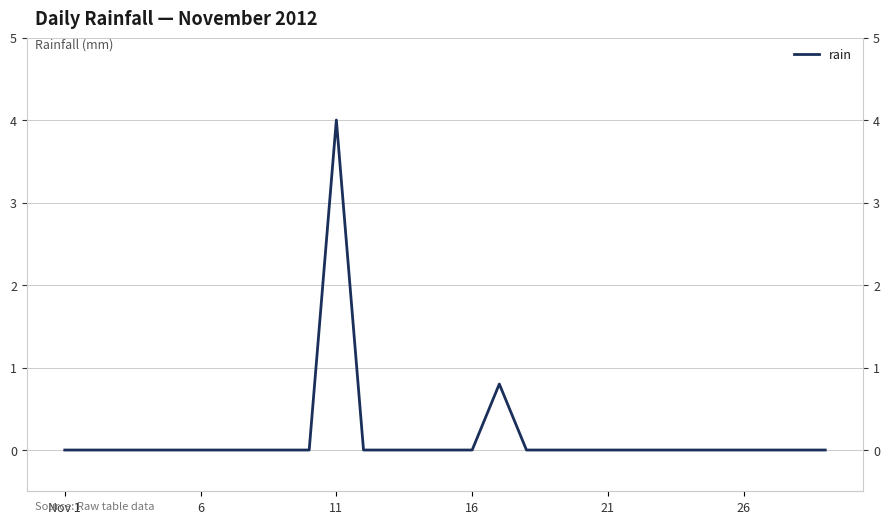

How many points are higher than both their immediate neighbors (excluding endpoints)?

2